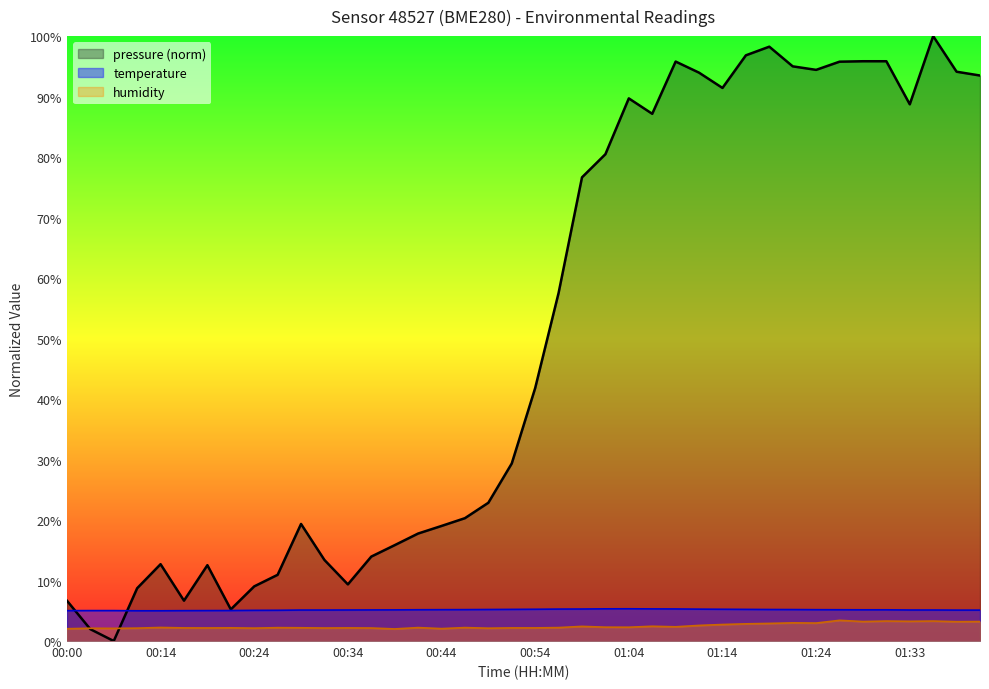

Between 01:26 and 00:56, which is larger?

00:56